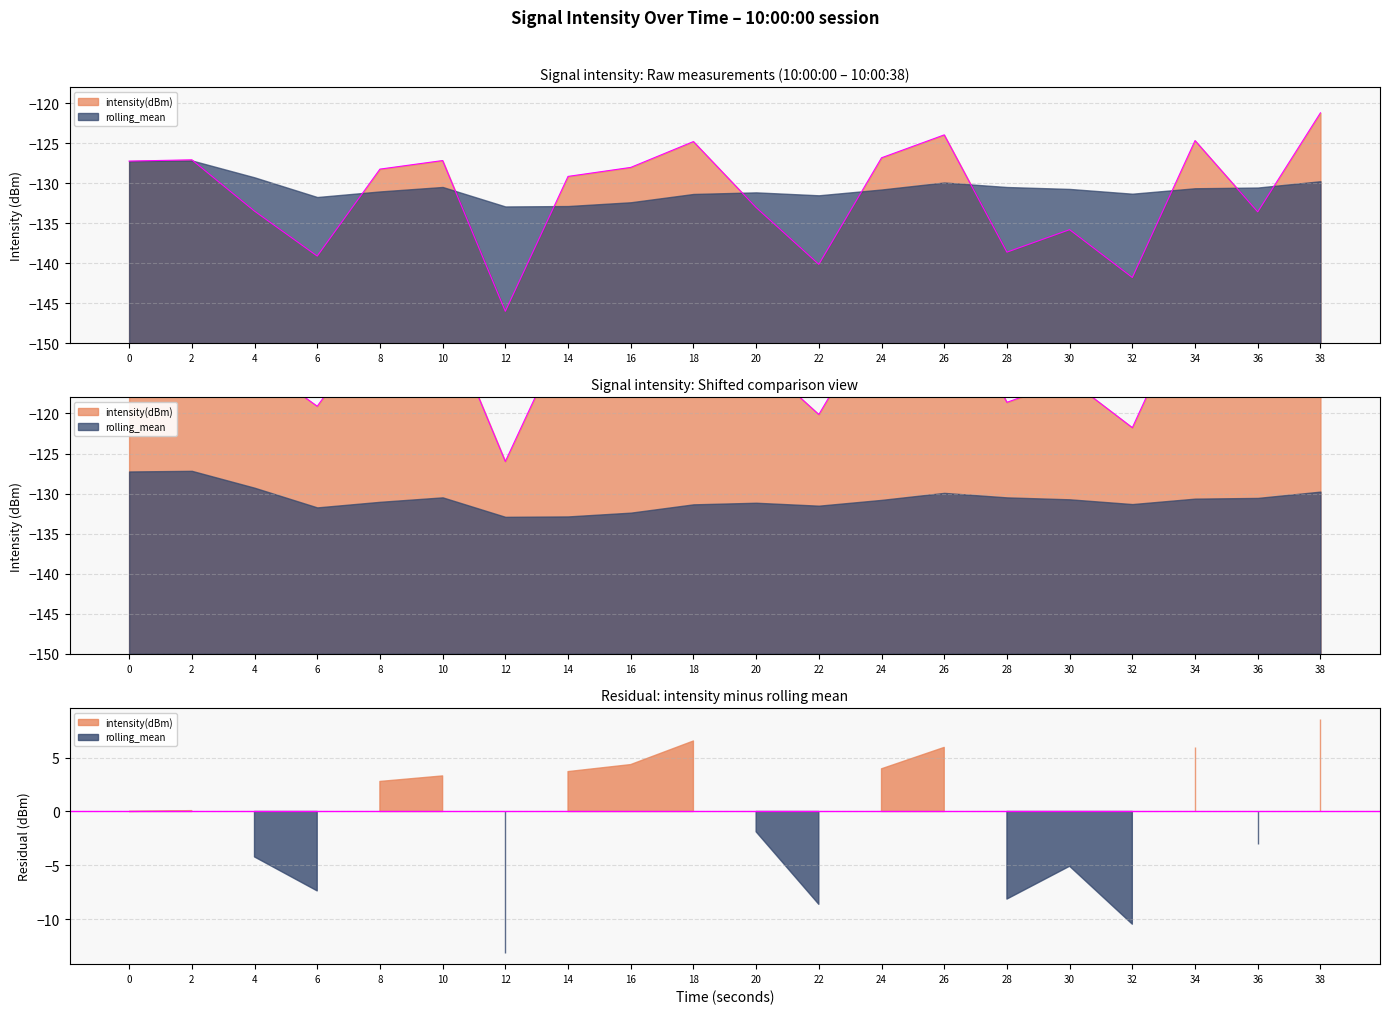

Which has a higher value, 16 or 10?

10